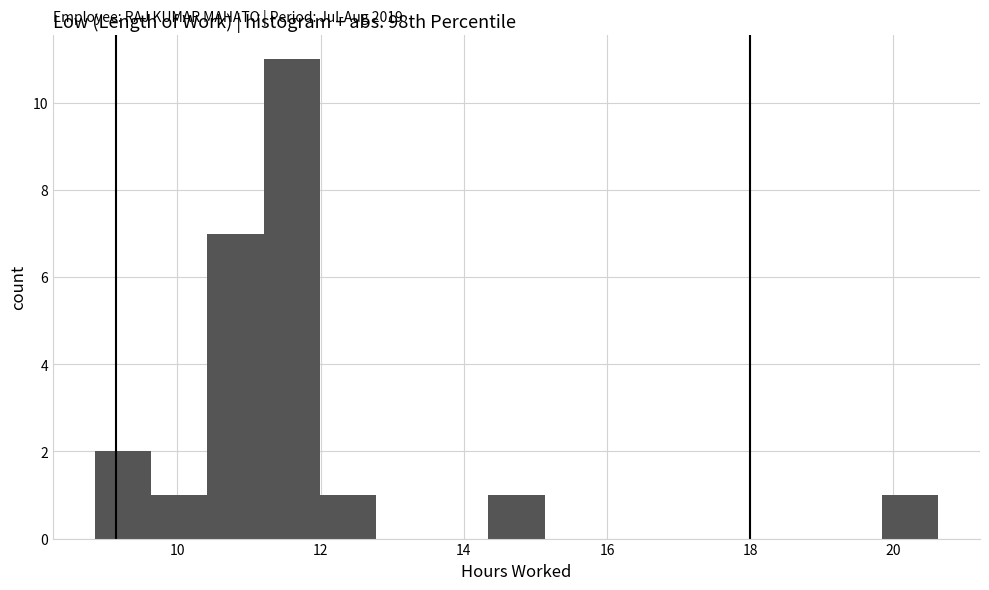

Around what value on the x-axis is the tallest bar? Give the approximate position of its centre, as read against the axis.

11.6